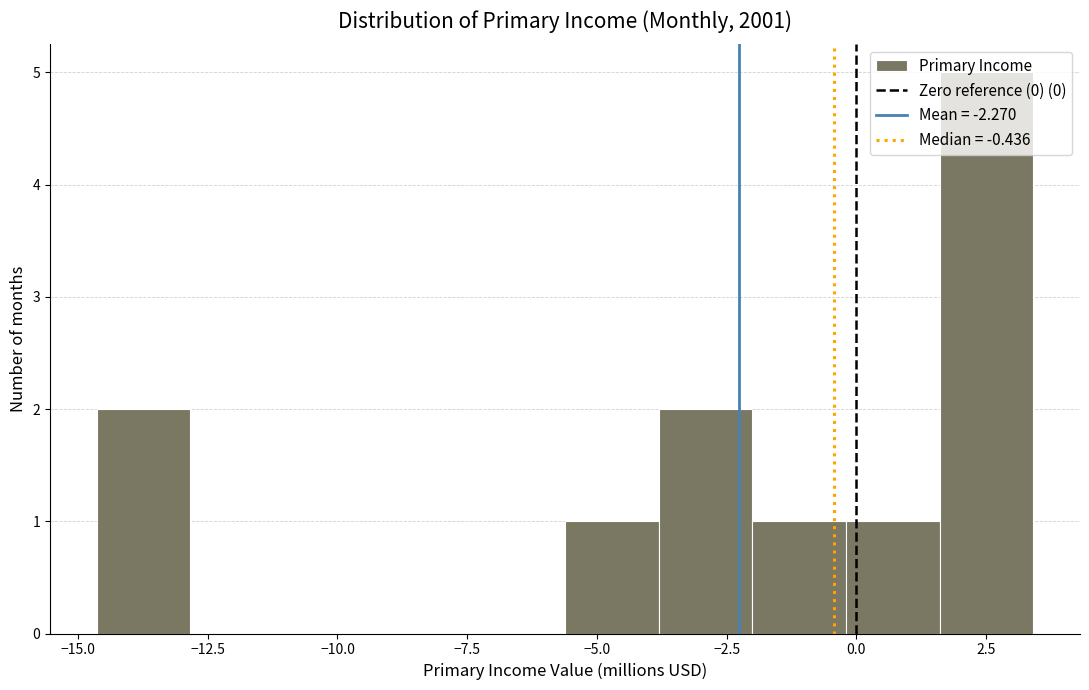

Around what value on the x-axis is the tallest bar? Give the approximate position of its centre, as read against the axis.

2.5